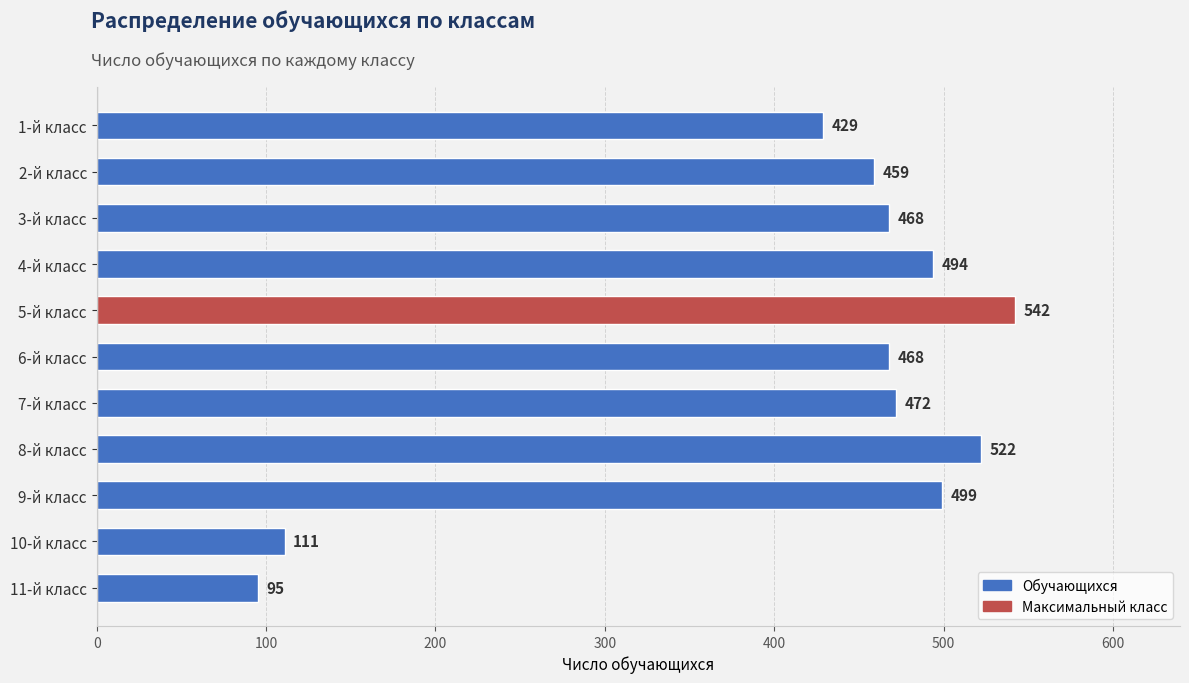

Which has a higher value, 8-й класс or 10-й класс?

8-й класс